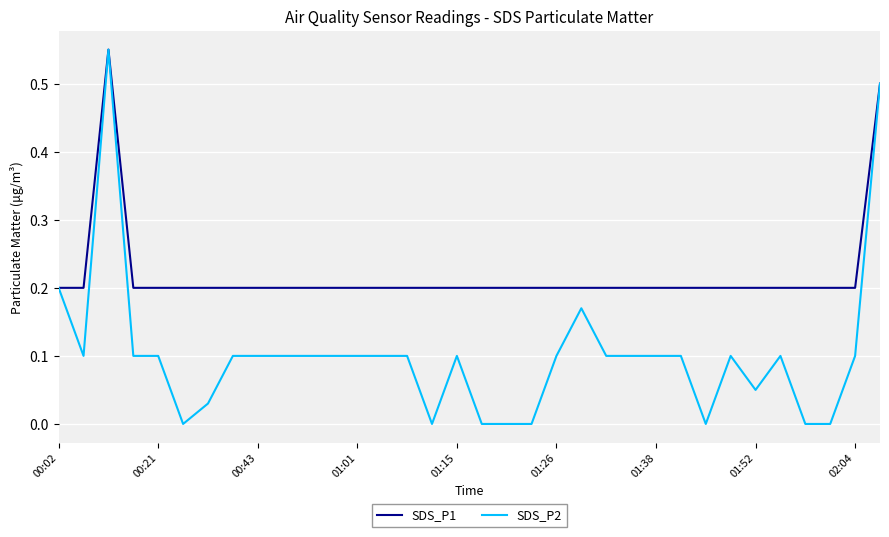

List the series in order of their overall mean, lowest first.

SDS_P2, SDS_P1